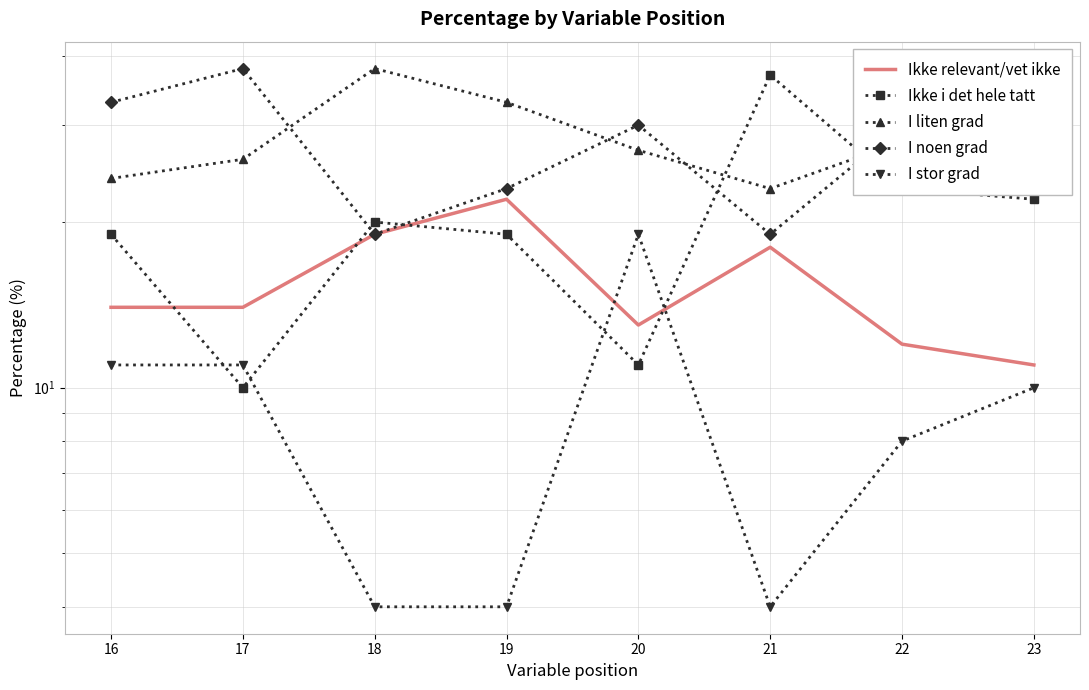

Is the value of Ikke relevant/vet ikke at 17 greater than the value of I liten grad at 22?

No